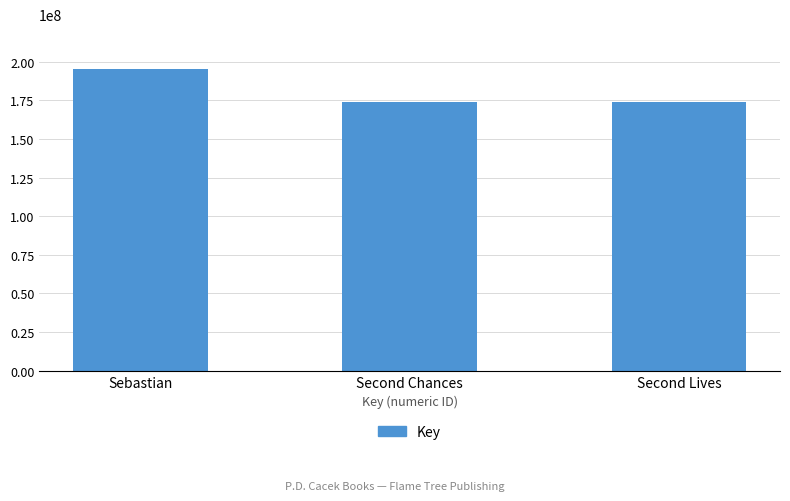

What is the greatest value displayed?

194953370